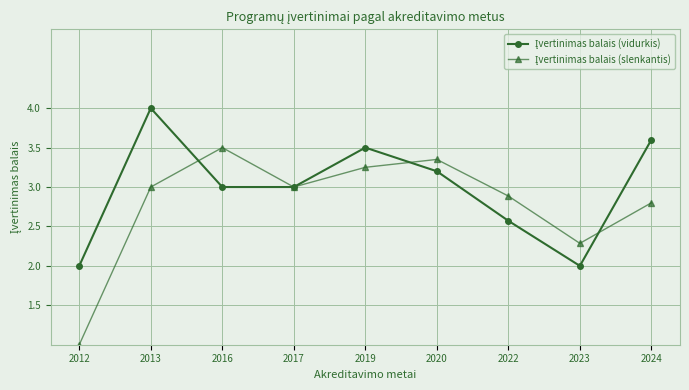

What is the total value across all series at 2016?

6.5